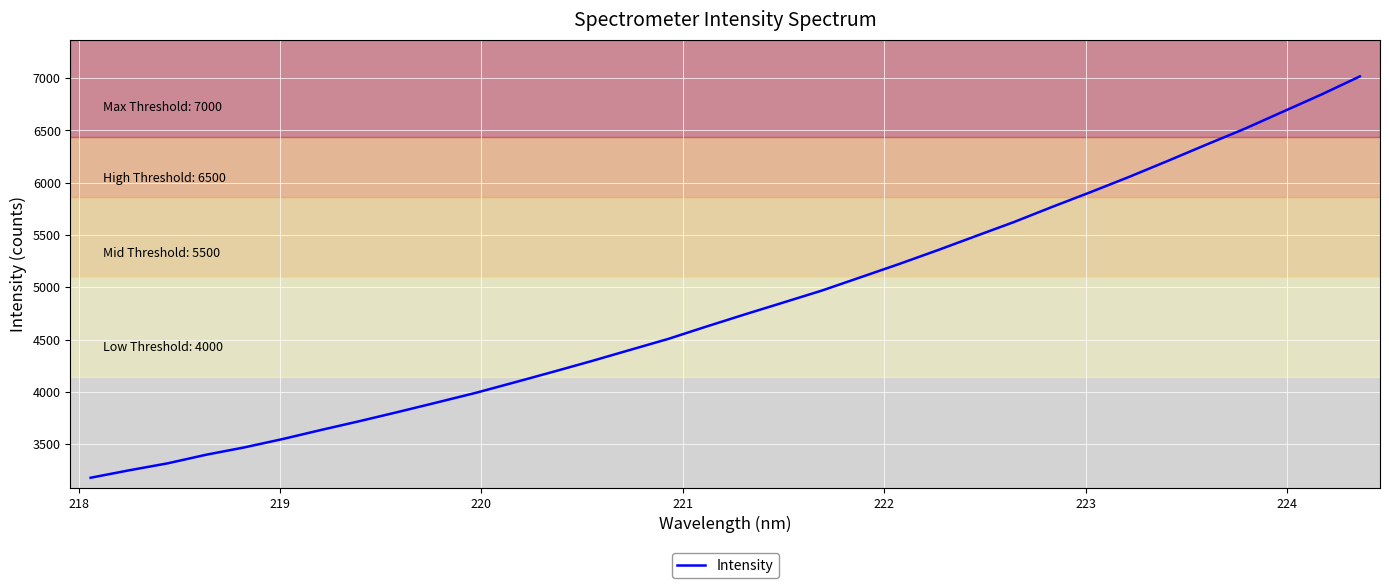

How many values are below 4740?

17